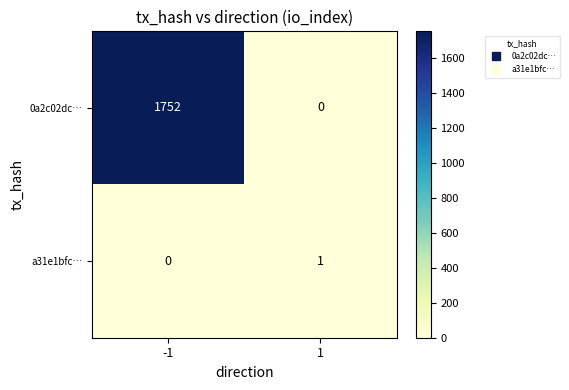

The 0a2c02dc… series shows 767 at 1. True or false?

False